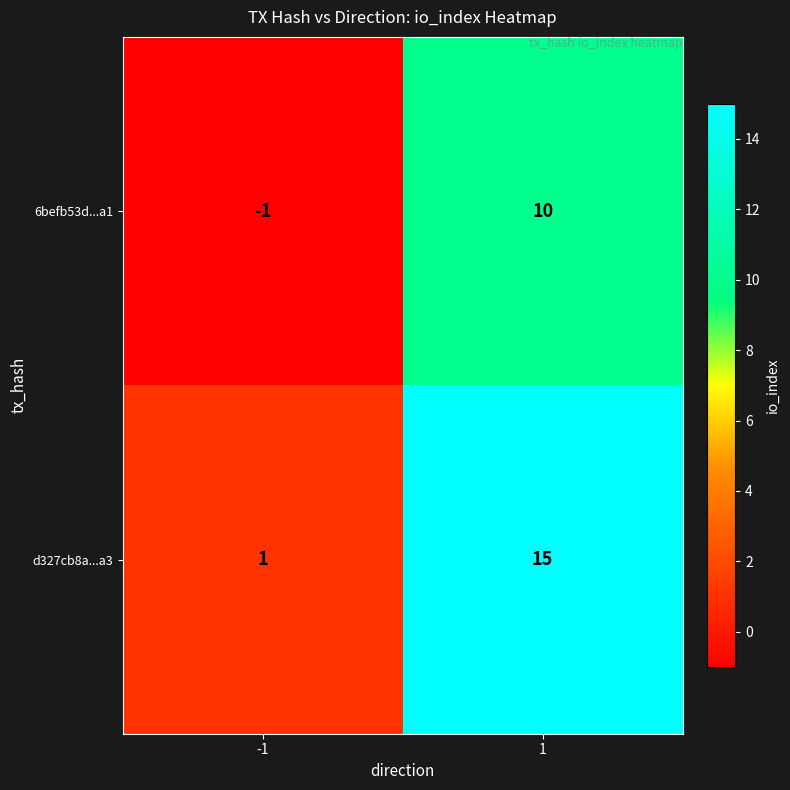

Is it true that d327cb8a...a3 equals 15 at 1?

True